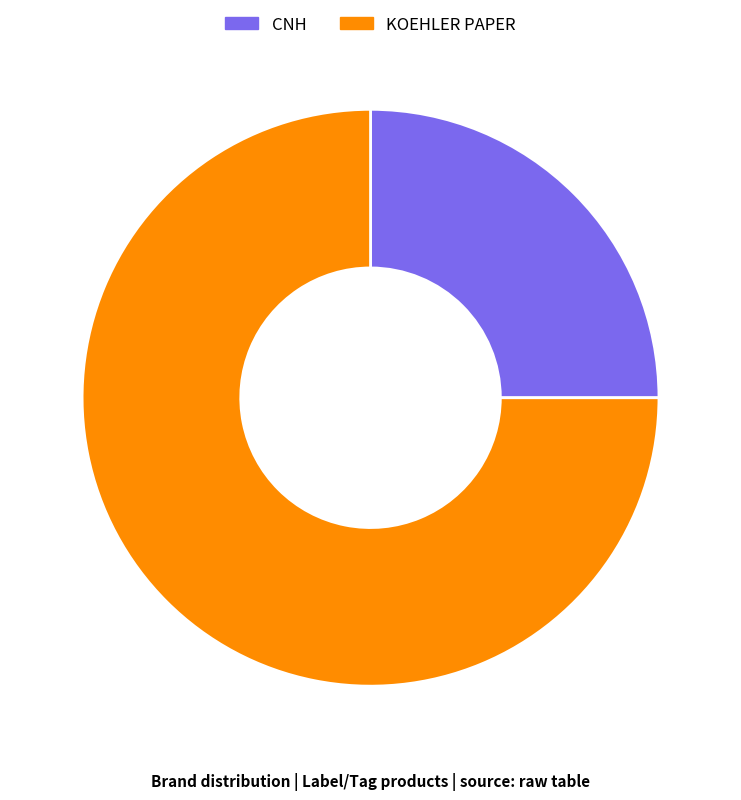

Is the sum of CNH and KOEHLER PAPER greater than half?

Yes